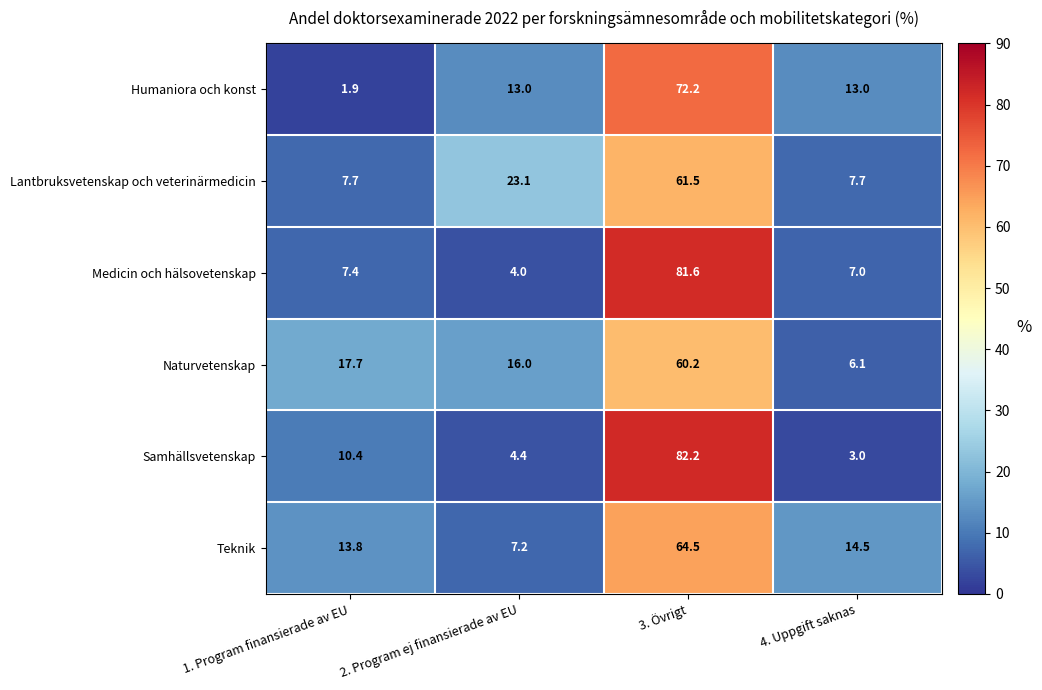

Which series has the widest spread of values?

Samhällsvetenskap